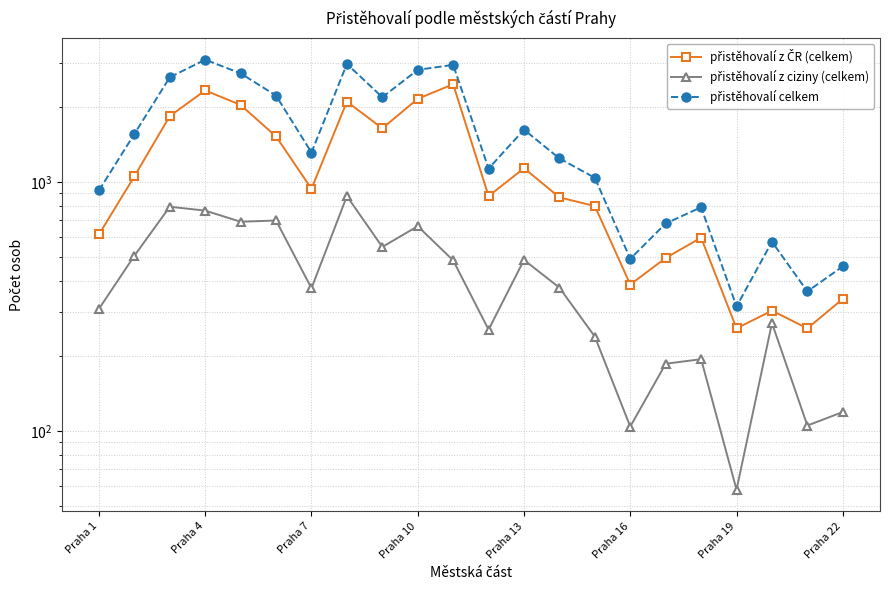

True or false: přistěhovalí z ciziny (celkem) and přistěhovalí celkem intersect in this chart.

False